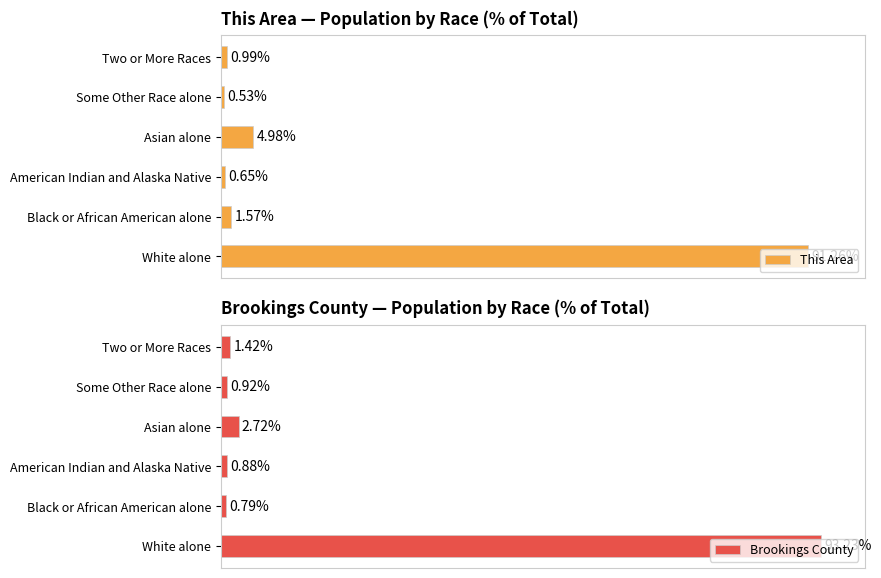

At which label does This Area reach its minimum?

Some Other Race alone